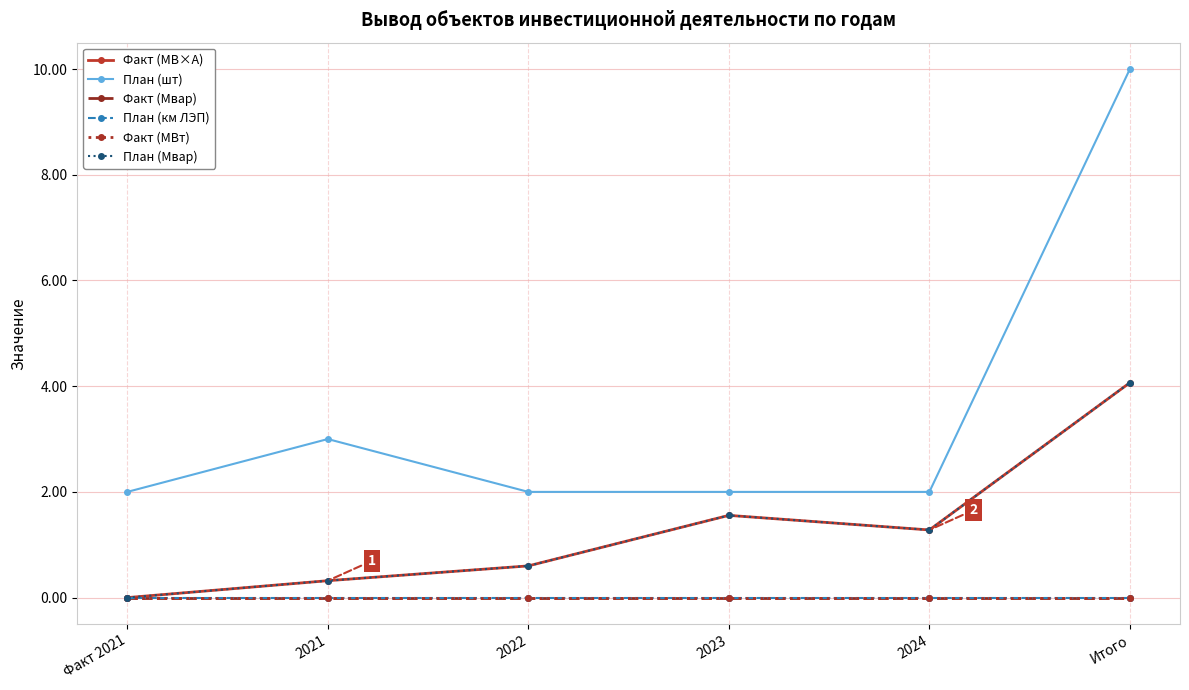

At how many categories does at least one series exceed 5?

1